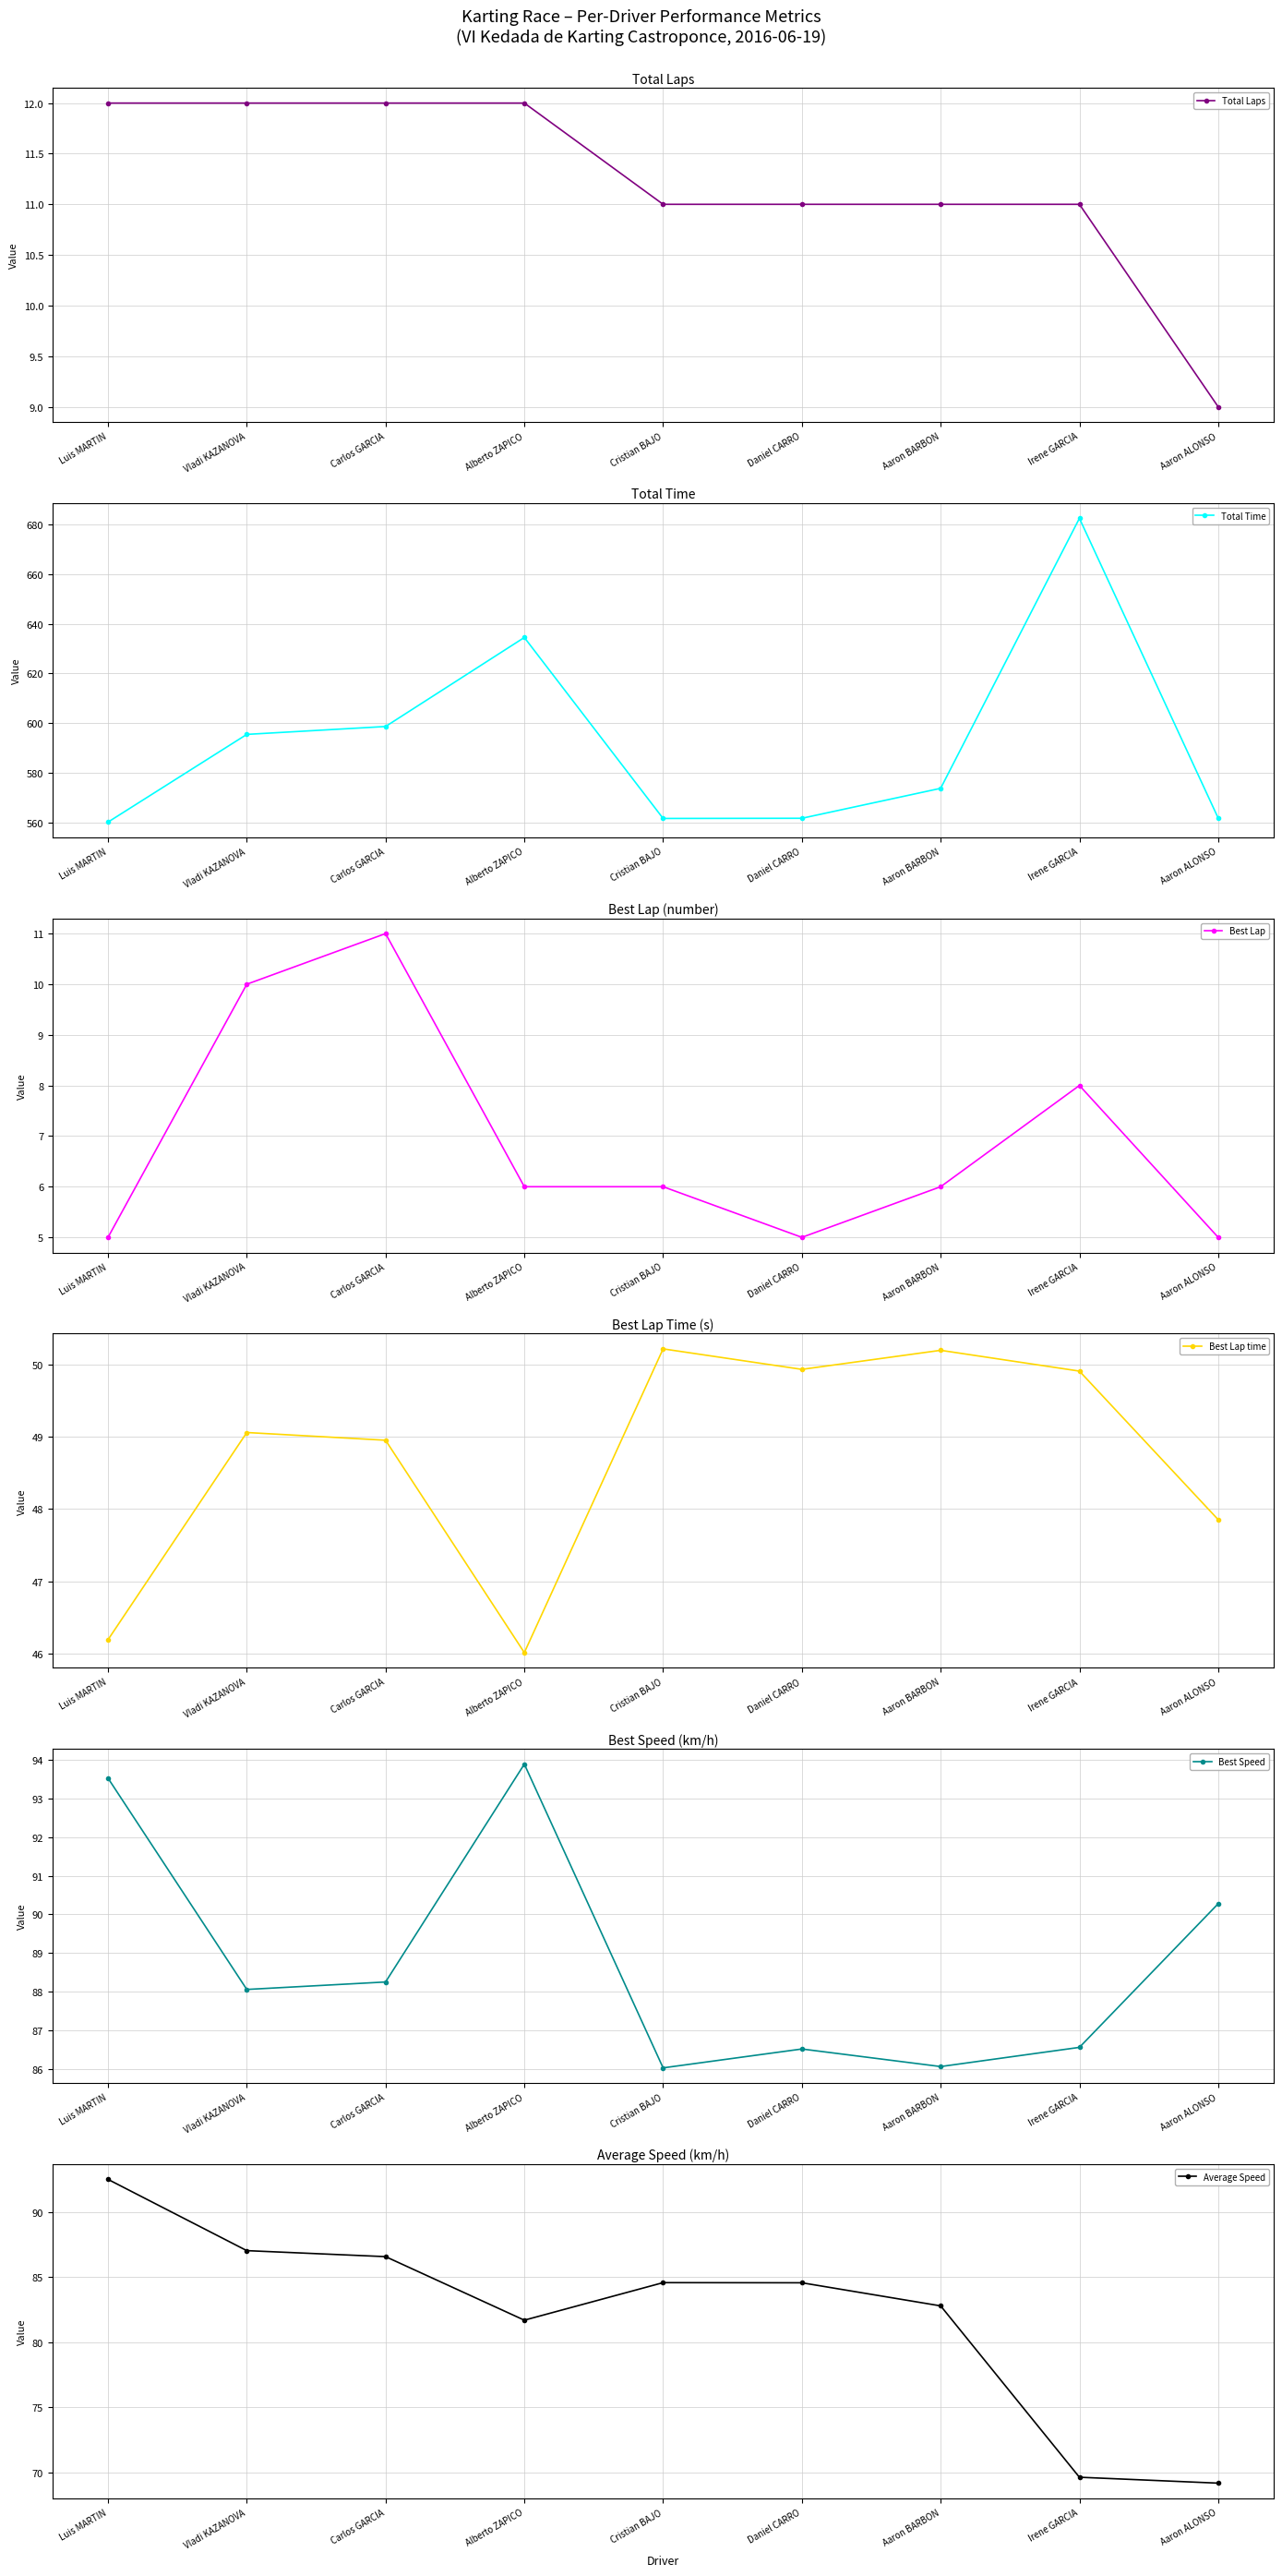

At which label does Best Lap first exceed 6?

Vladi KAZANOVA